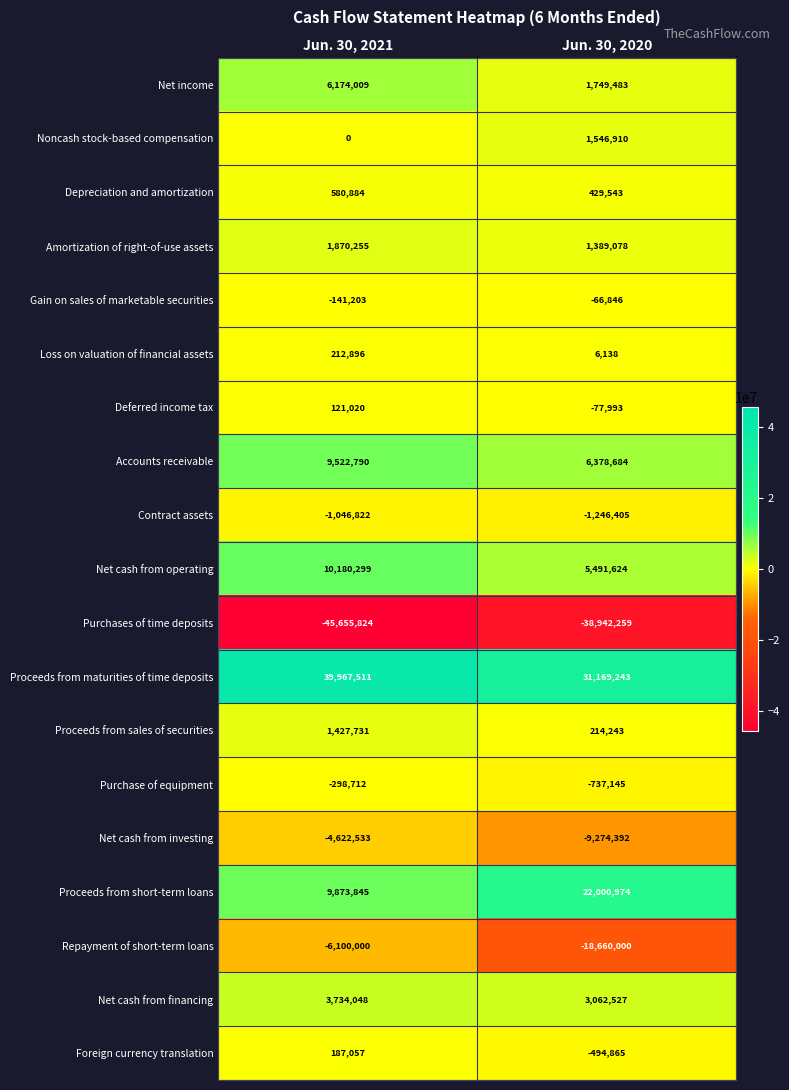

Which label corresponds to the largest value in the chart?

Jun. 30, 2021